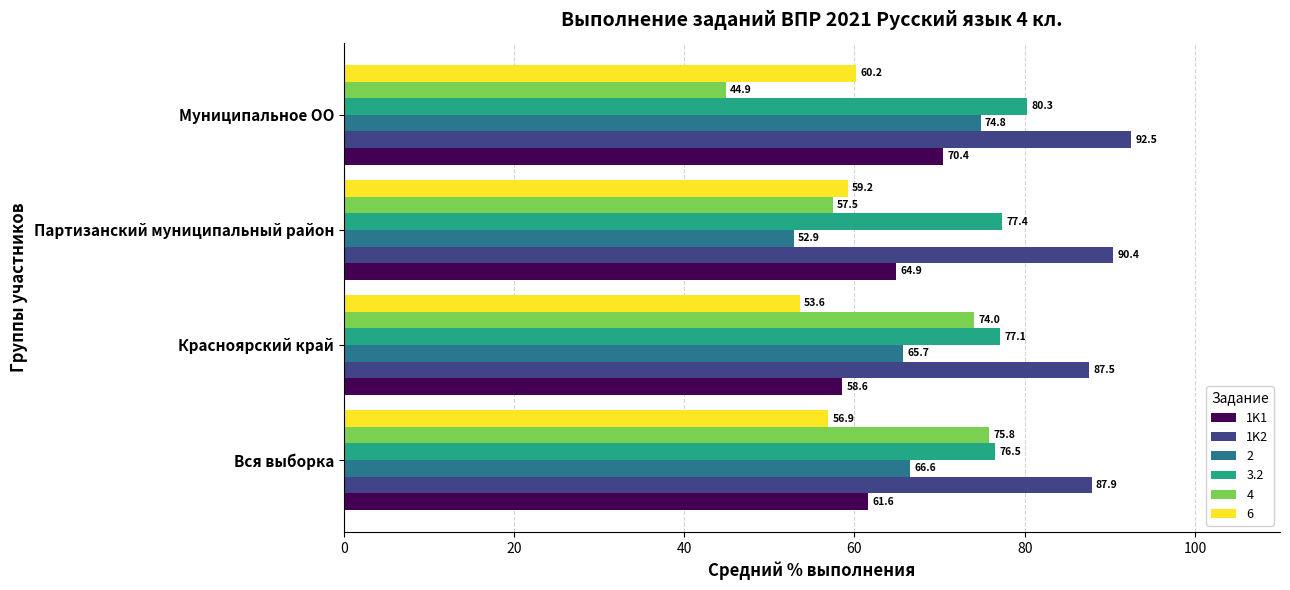

At how many categories does at least one series exceed 77?

4